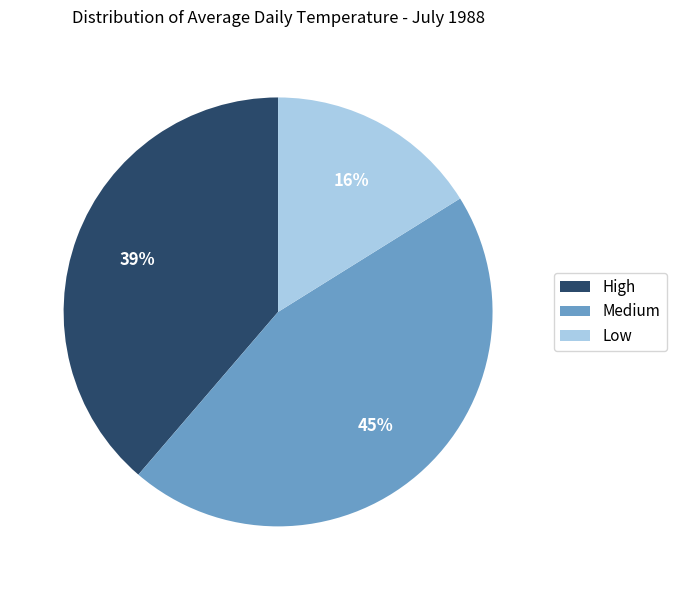

To the nearest percent, what is the difference between the Low and Medium slice percentages?

29%